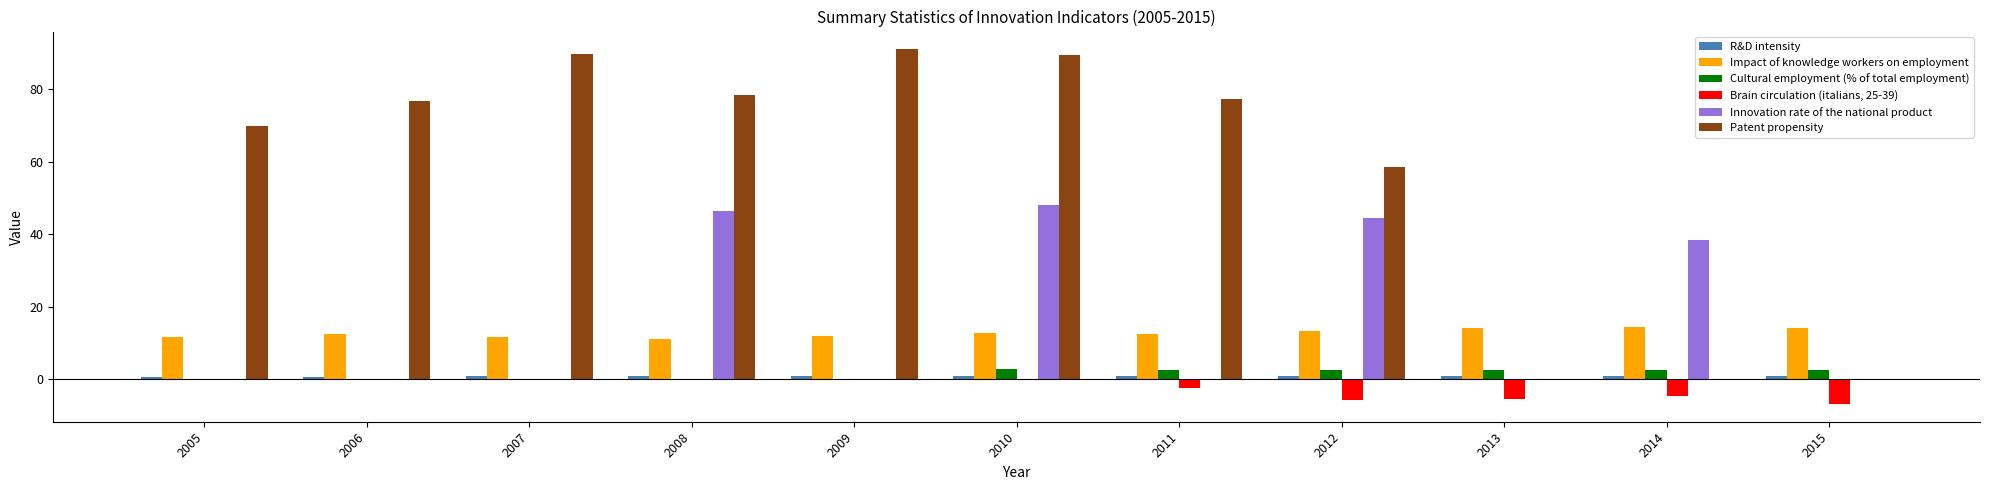

Where is Innovation rate of the national product nearest to the value 24?

2014